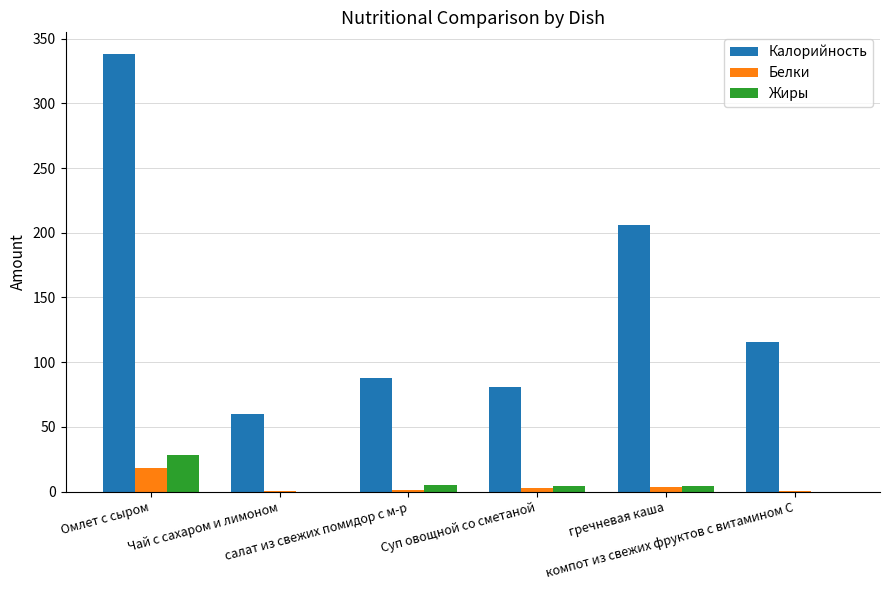

What is the sum of all Калорийность values?

888.6